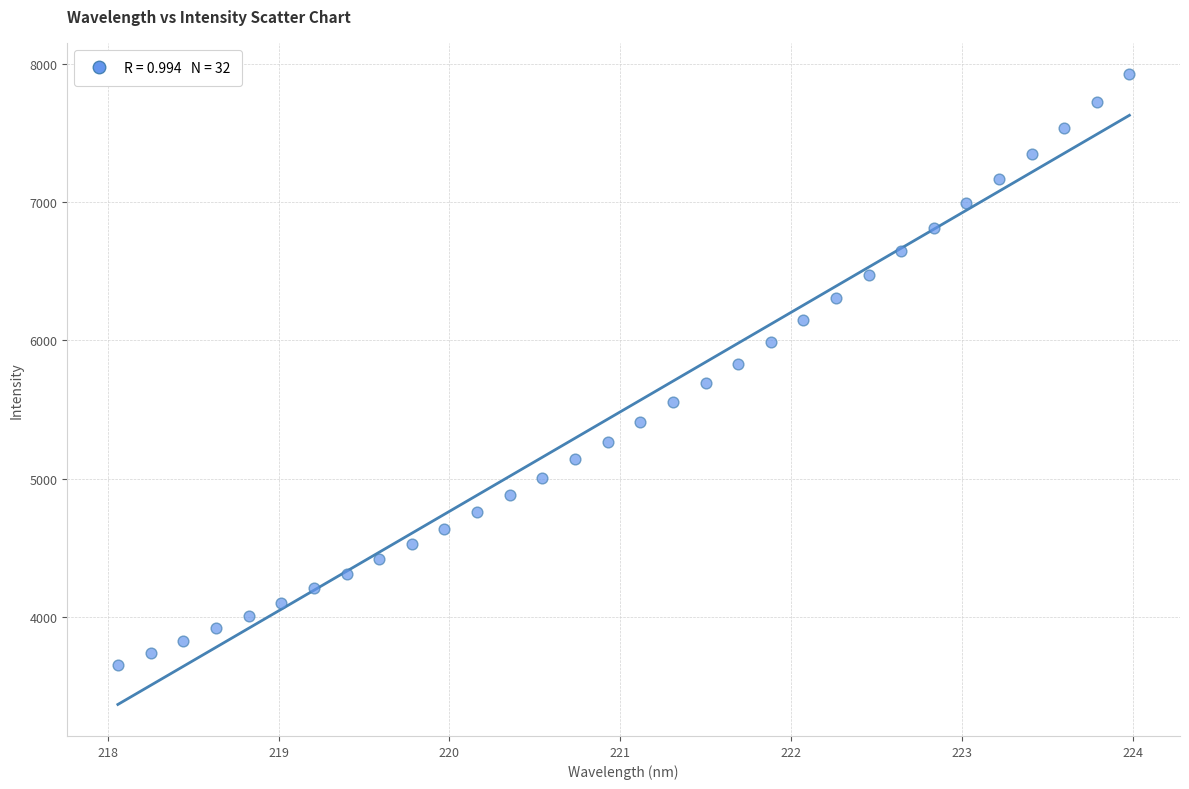

What is the range of X values (max minus min)?

5.9